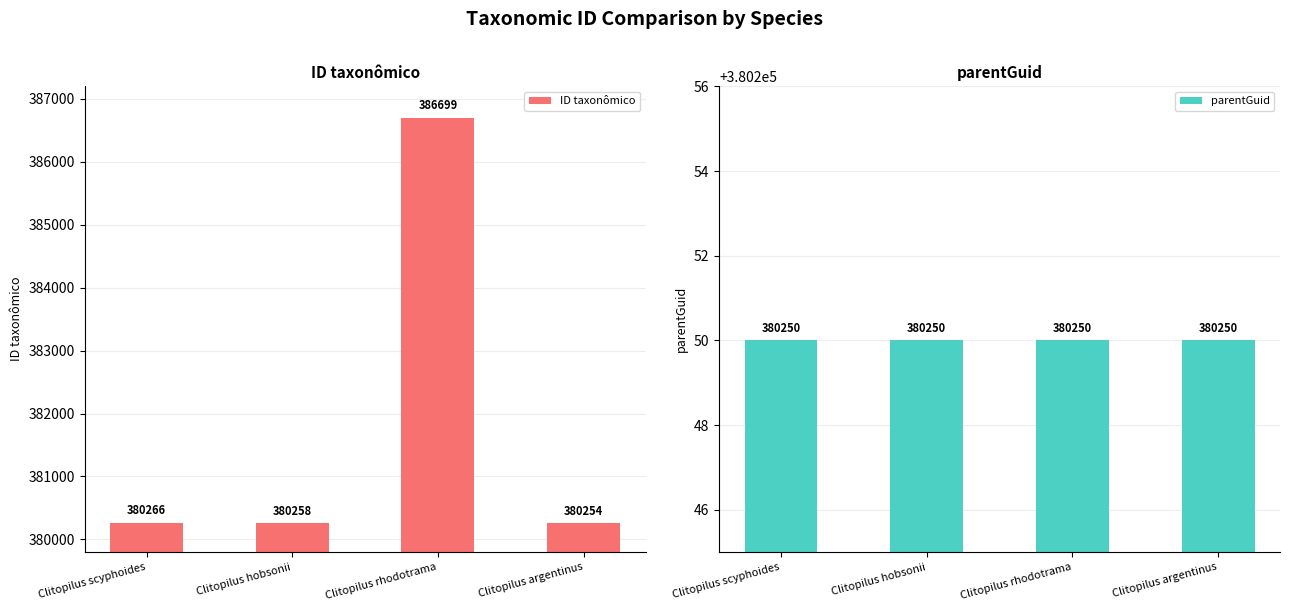

What are all the series names shown in the legend?

ID taxonômico, parentGuid